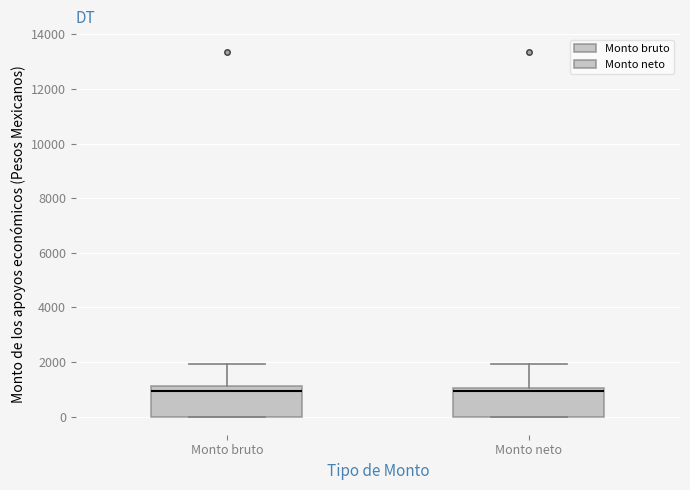

Where does the upper whisker of the box for Monto bruto end on the y-axis? The values are not printed on the chart, so give them approximately, as read against the axis.

2000